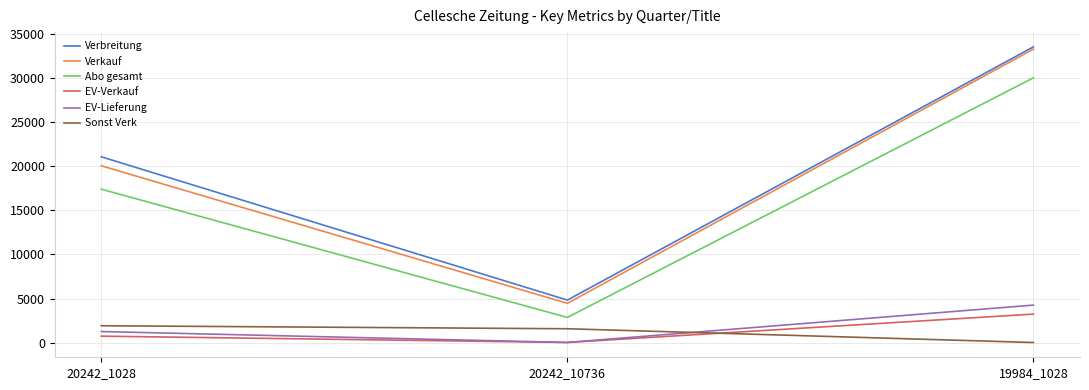

Reading right to left, transcribe all the data shown in this chart.

Verbreitung: 19984_1028=33517	20242_10736=4822	20242_1028=21060
Verkauf: 19984_1028=33263	20242_10736=4456	20242_1028=20041
Abo gesamt: 19984_1028=30011	20242_10736=2859	20242_1028=17391
EV-Verkauf: 19984_1028=3235	20242_10736=22	20242_1028=735
EV-Lieferung: 19984_1028=4256	20242_10736=22	20242_1028=1258
Sonst Verk: 19984_1028=17	20242_10736=1575	20242_1028=1915